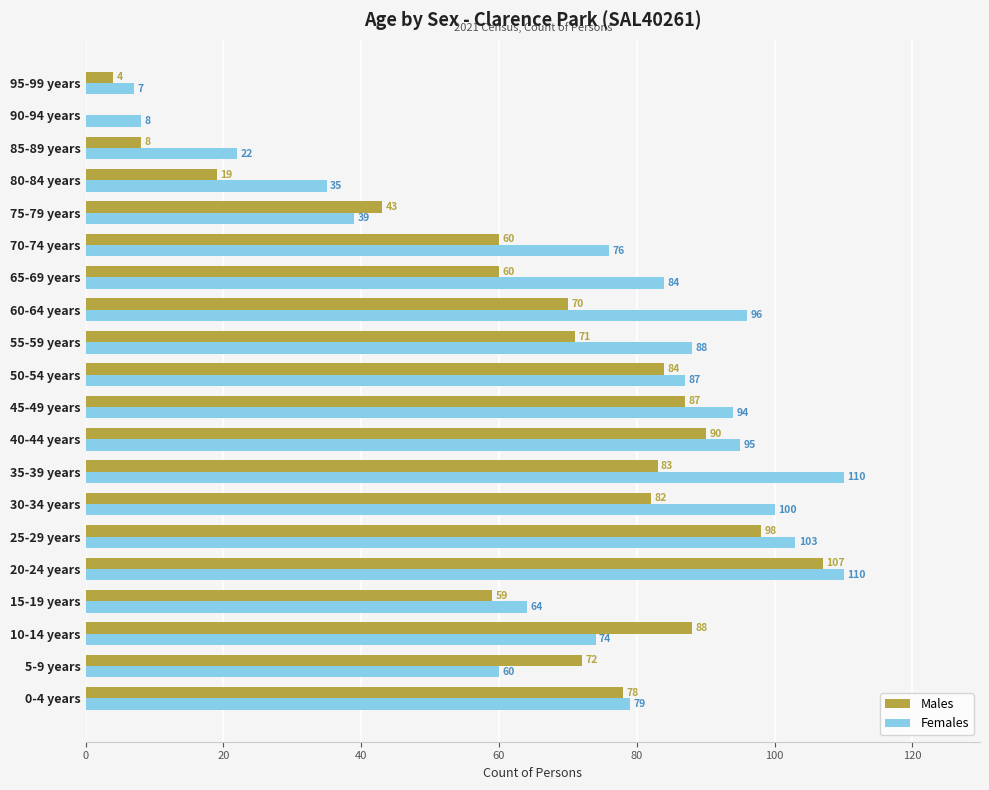

At which label is Females closest to 58?

5-9 years